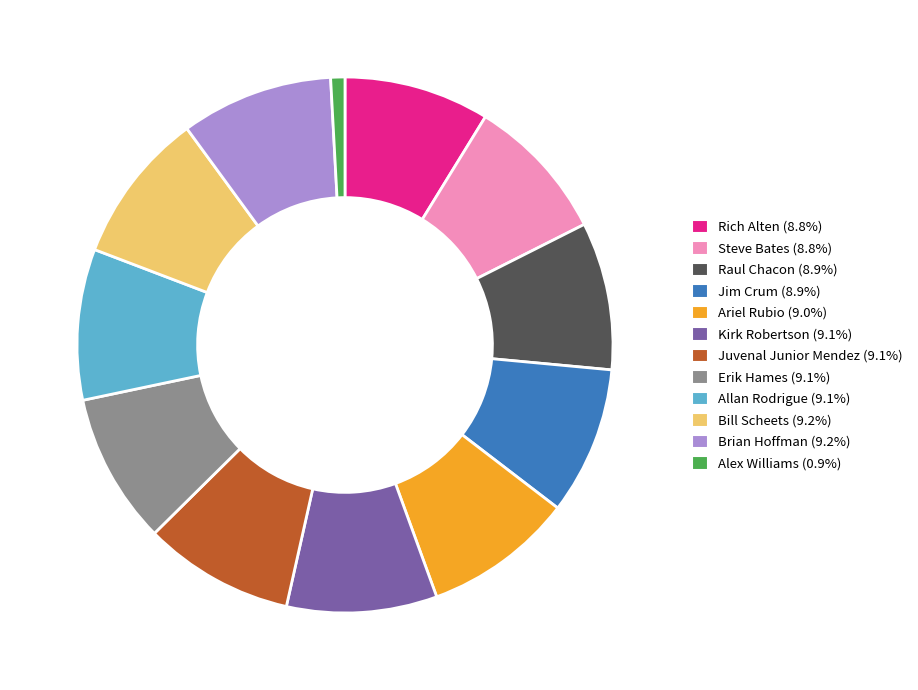

True or false: Jim Crum accounts for 3% of the total.

False